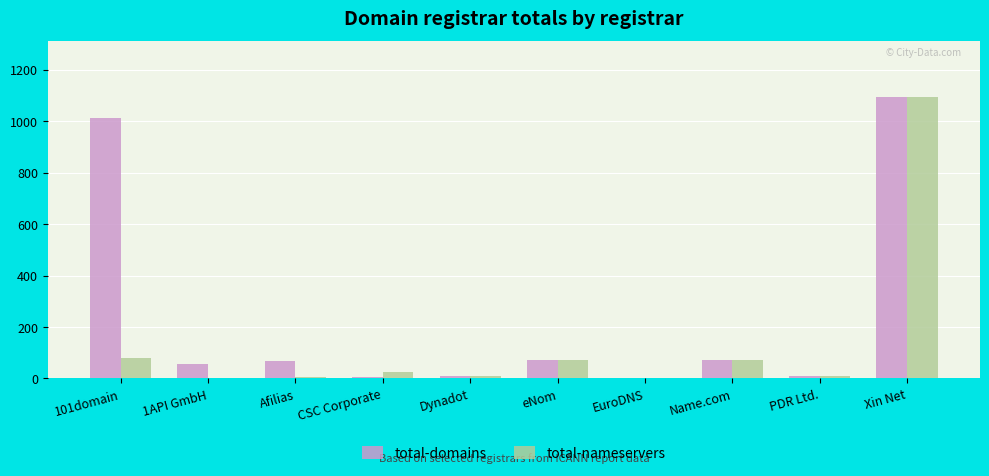

Are the bars grouped side by side (vs. stacked)?

Yes